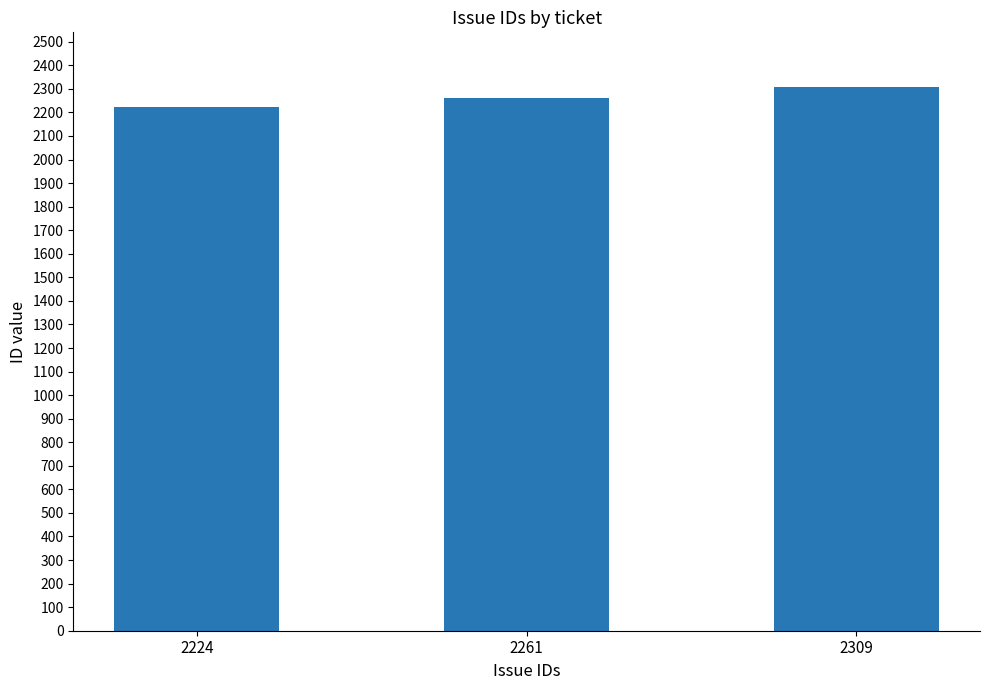

True or false: the data shows 734 at 2224.

False